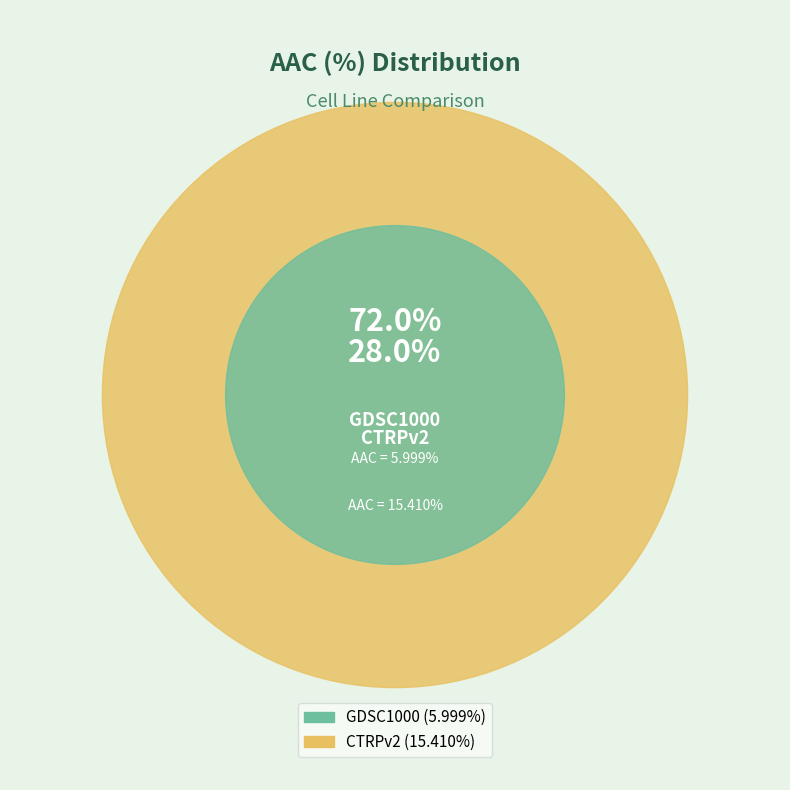

What is the change in value from GDSC1000 to CTRPv2?

+9.4